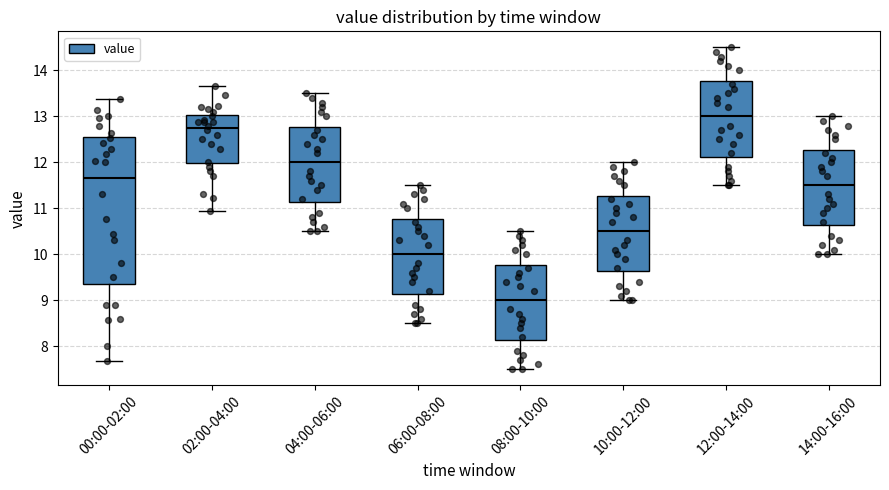

Where does the lower whisker of the box for 12:00-14:00 end on the y-axis? The values are not printed on the chart, so give them approximately, as read against the axis.

11.5